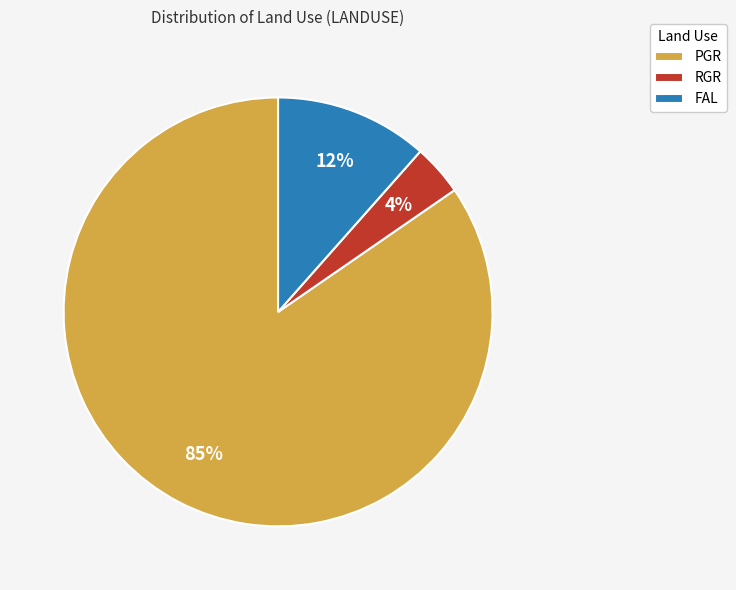

Is the sum of FAL and PGR greater than half?

Yes